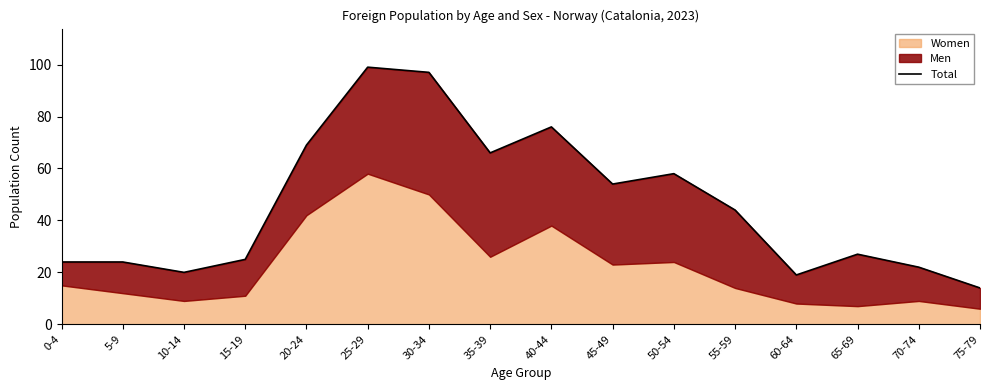

At which category does the chart reach its minimum across all series?

75-79